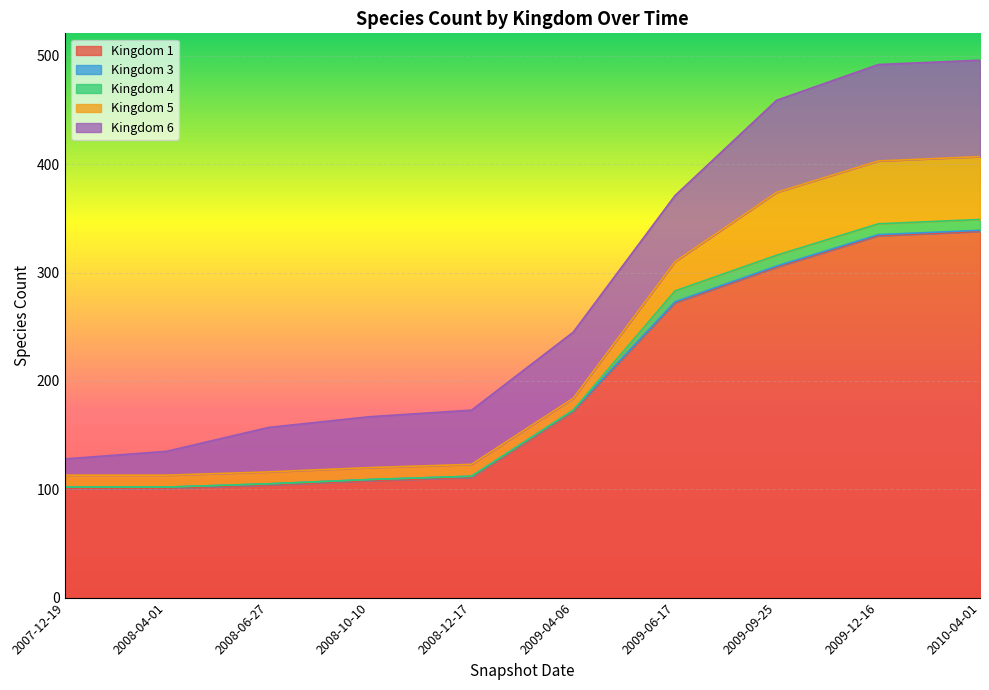

What is the average value of the Kingdom 1 series?

195